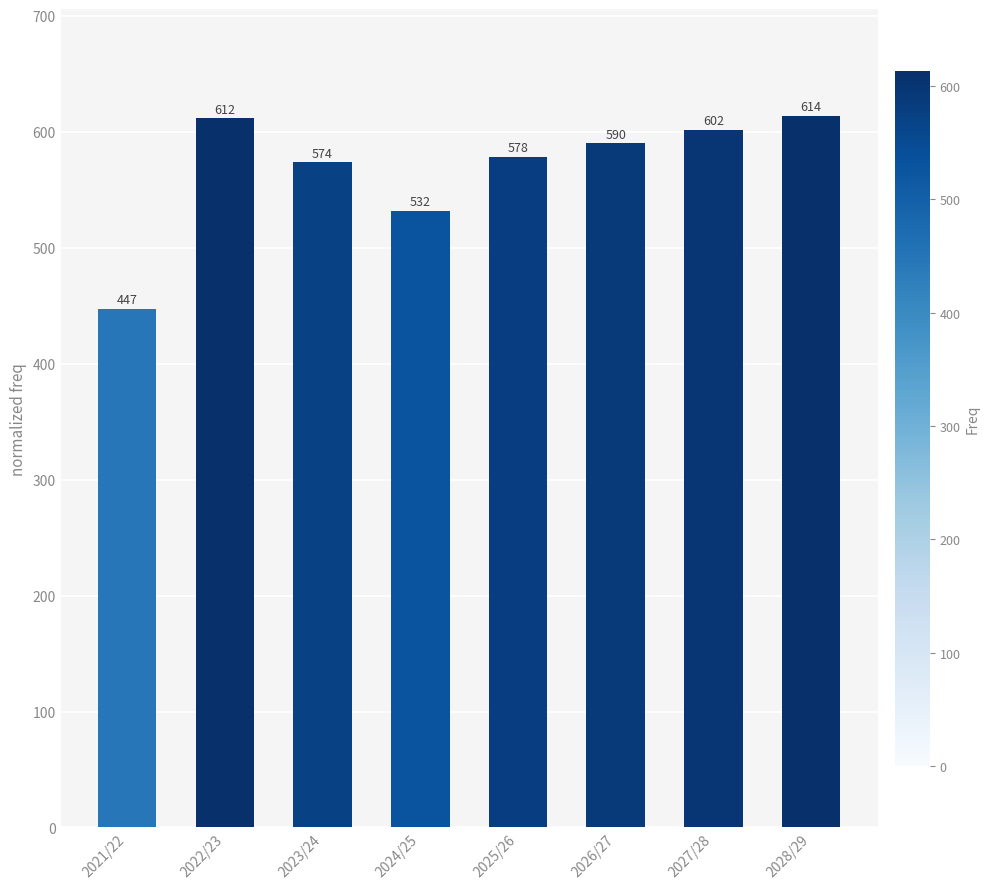

Is it true that the value at 2025/26 is 1035.7?

False